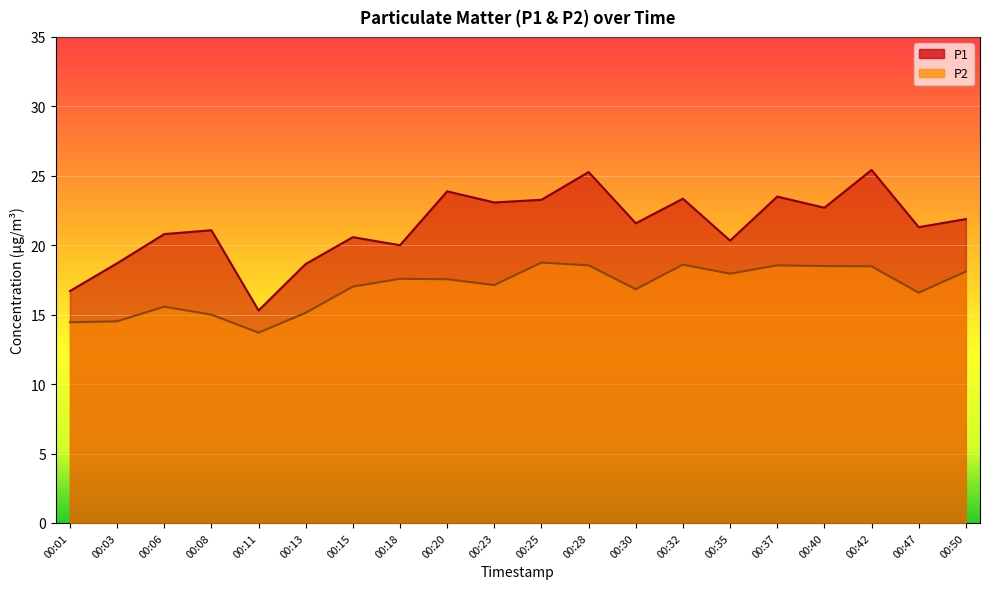

In P2, how many points are higher than both neighbors (excluding endpoints)?

5